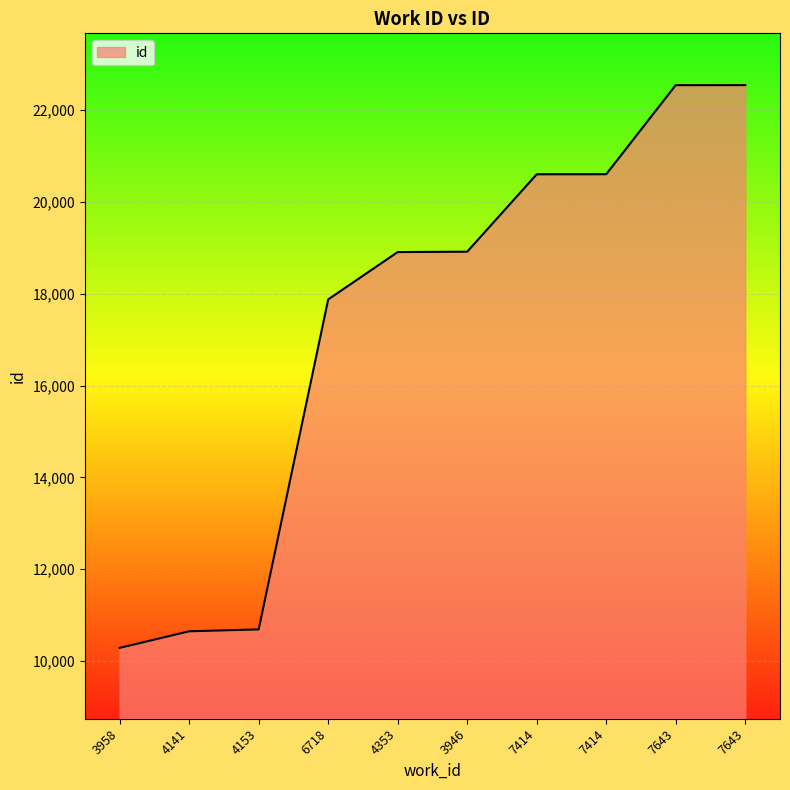

How many lines are shown in the chart?

1